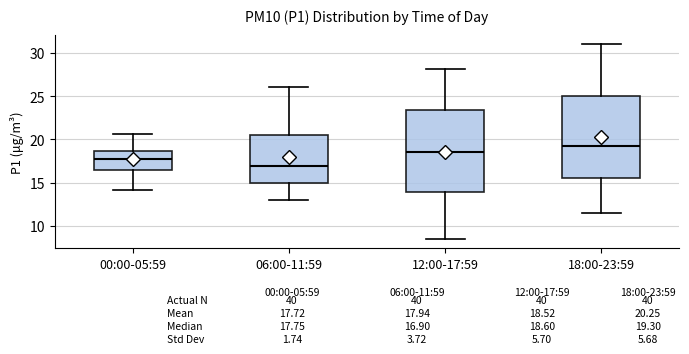

Which box's median line is the highest?

18:00-23:59